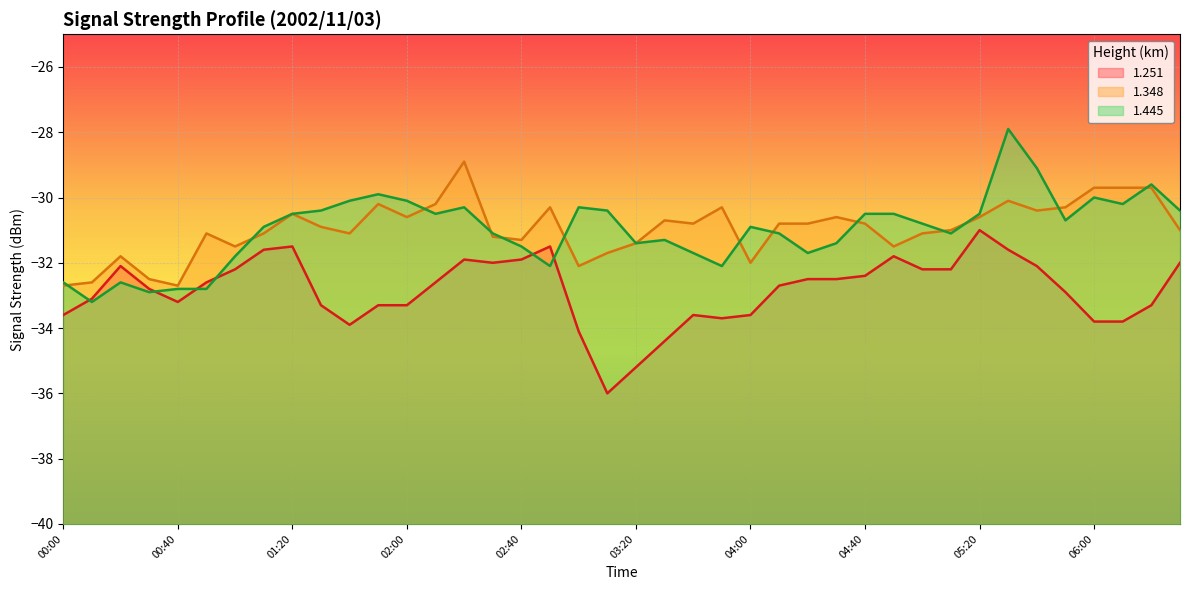

Reading left to right, what are all the values shown in this chart?

1.251: -33.6	-33.1	-32.1	-32.8	-33.2	-32.6	-32.2	-31.6	-31.5	-33.3	-33.9	-33.3	-33.3	-32.6	-31.9	-32.0	-31.9	-31.5	-34.1	-36.0	-35.2	-34.4	-33.6	-33.7	-33.6	-32.7	-32.5	-32.5	-32.4	-31.8	-32.2	-32.2	-31.0	-31.6	-32.1	-32.9	-33.8	-33.8	-33.3	-32.0
1.348: -32.7	-32.6	-31.8	-32.5	-32.7	-31.1	-31.5	-31.1	-30.5	-30.9	-31.1	-30.2	-30.6	-30.2	-28.9	-31.2	-31.3	-30.3	-32.1	-31.7	-31.4	-30.7	-30.8	-30.3	-32.0	-30.8	-30.8	-30.6	-30.8	-31.5	-31.1	-31.0	-30.6	-30.1	-30.4	-30.3	-29.7	-29.7	-29.7	-31.0
1.445: -32.6	-33.2	-32.6	-32.9	-32.8	-32.8	-31.8	-30.9	-30.5	-30.4	-30.1	-29.9	-30.1	-30.5	-30.3	-31.1	-31.5	-32.1	-30.3	-30.4	-31.4	-31.3	-31.7	-32.1	-30.9	-31.1	-31.7	-31.4	-30.5	-30.5	-30.8	-31.1	-30.5	-27.9	-29.1	-30.7	-30.0	-30.2	-29.6	-30.4